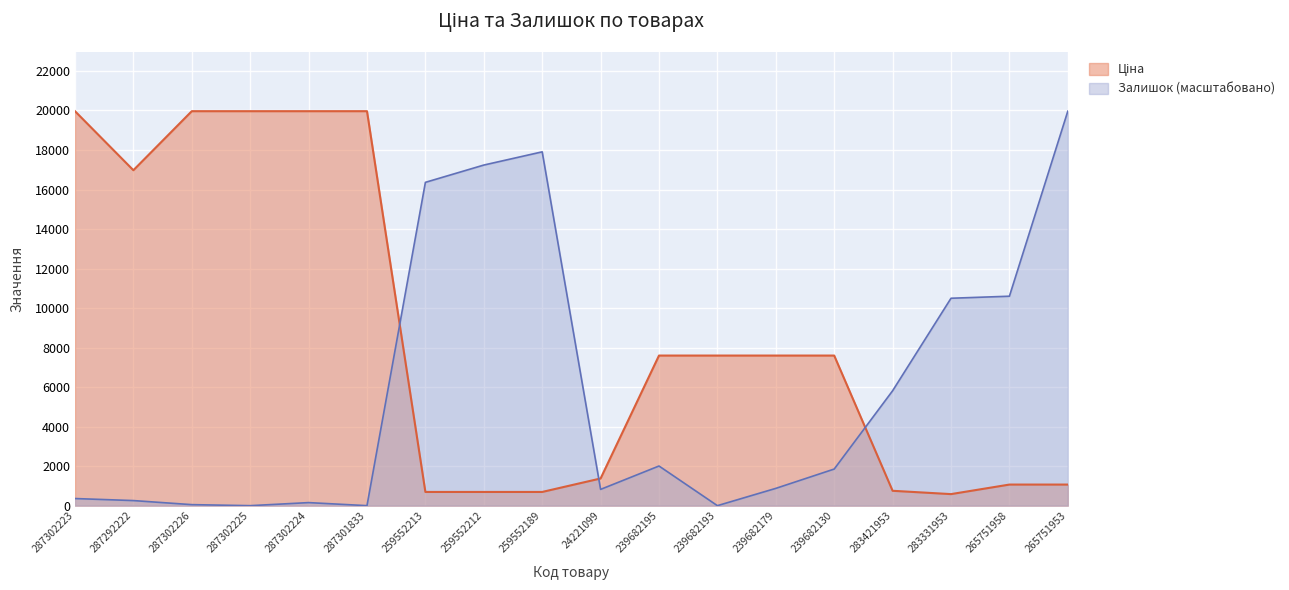

What are all the series names shown in the legend?

Ціна, Залишок